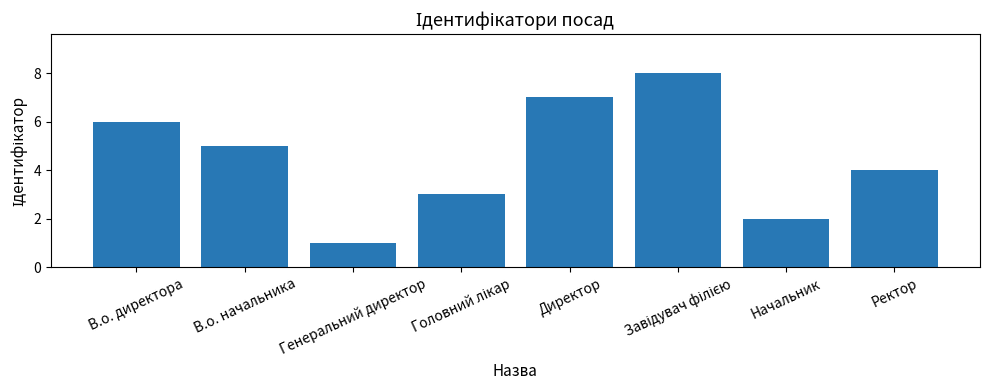

Are the bars horizontal?

No